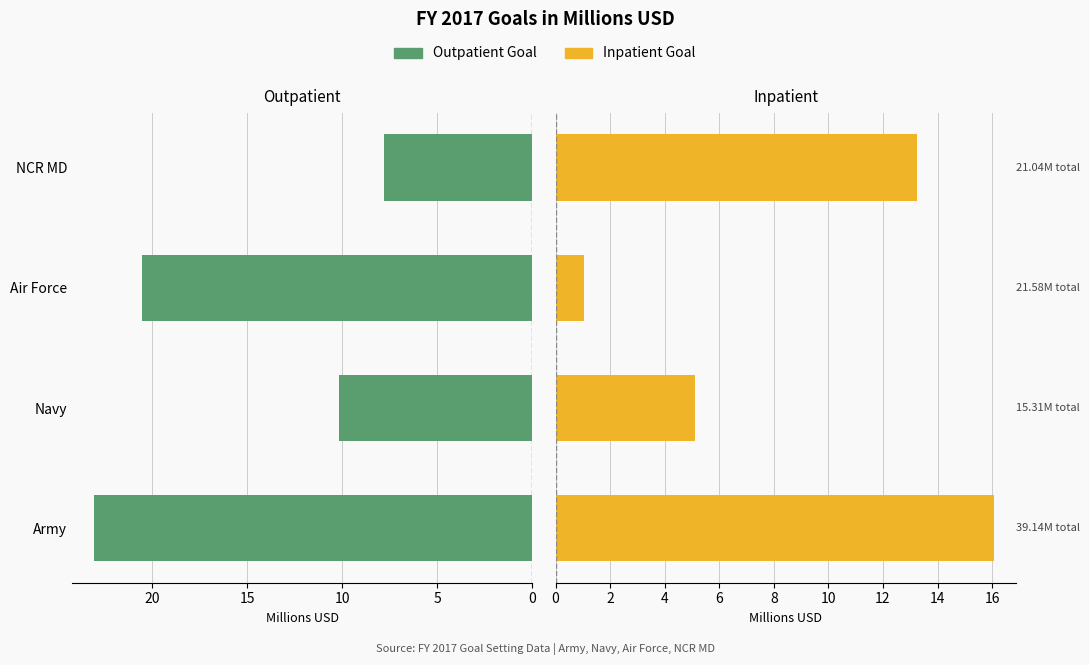

The Outpatient Goal series shows 40.1 at Army. True or false?

False